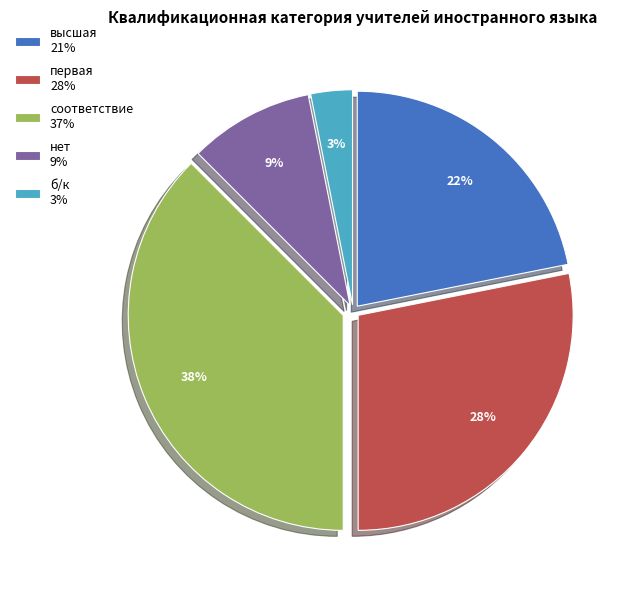

Combined, do соответствие 37% and б/к 3% account for over 50%?

No